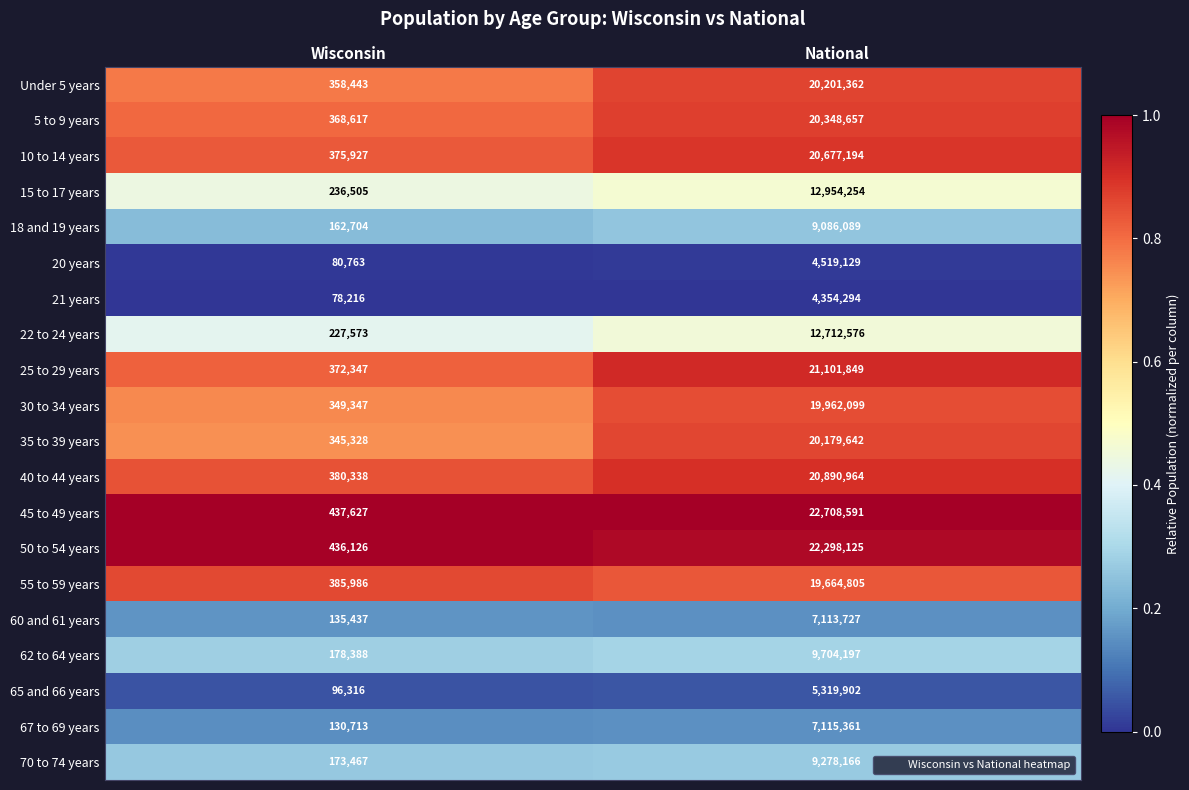

Which series has the largest range (max minus min)?

45 to 49 years